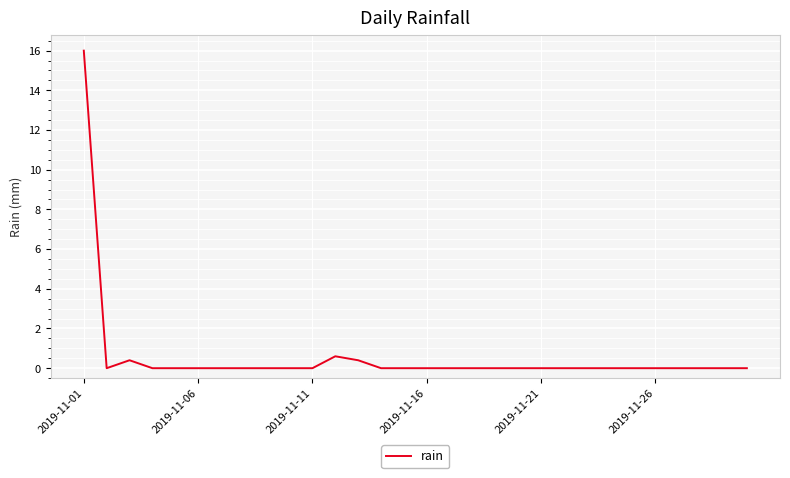

What is the maximum value shown in the chart?

16.0